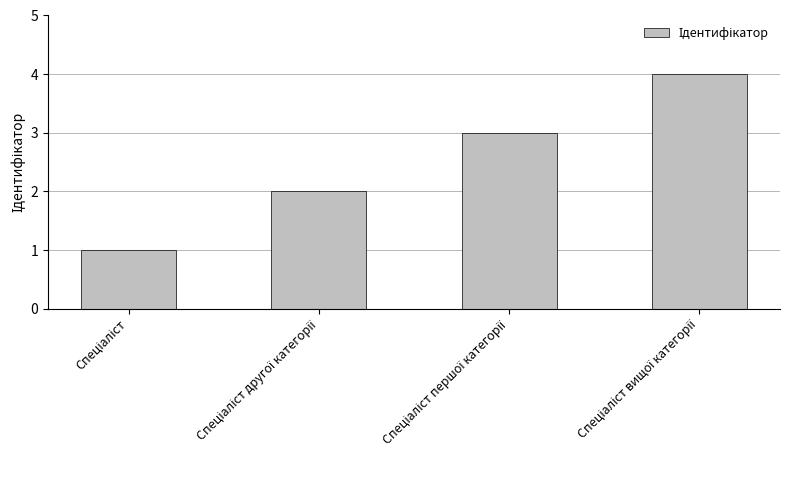

What is the difference between the maximum and minimum values?

3